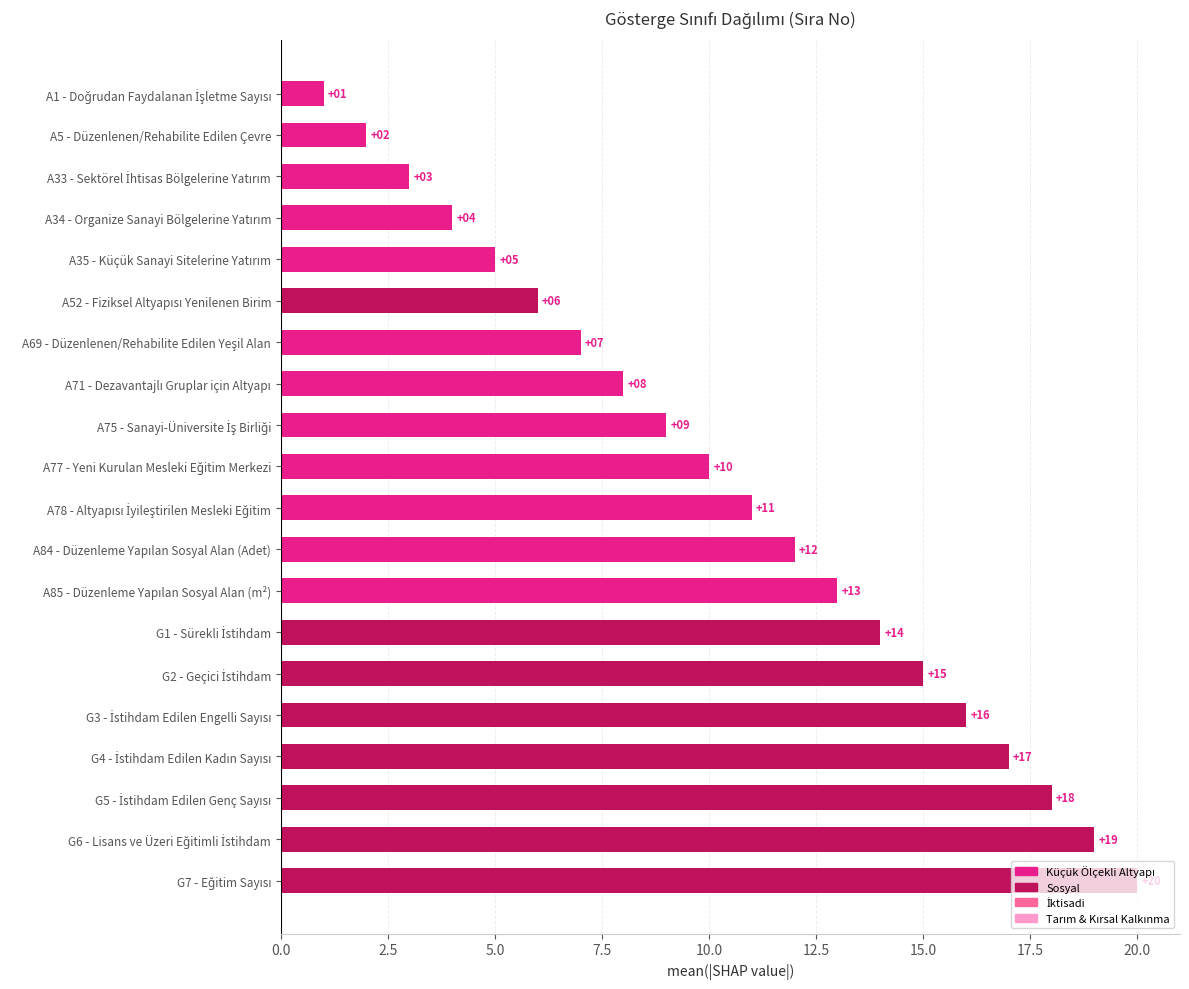

What is the value of the 10th bar from the top?

10